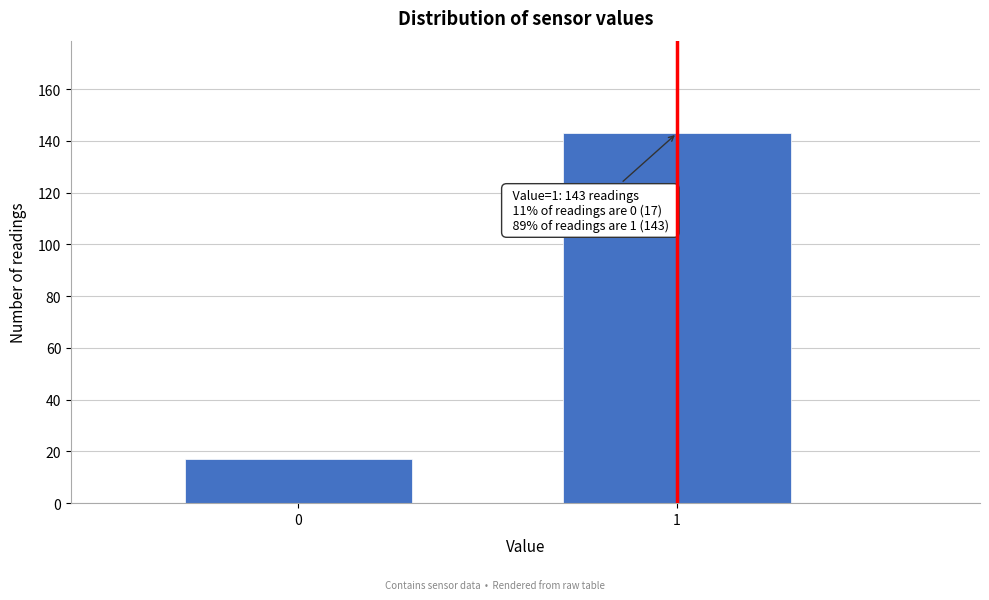

Reading left to right, what are all the values shown in this chart?

17	143